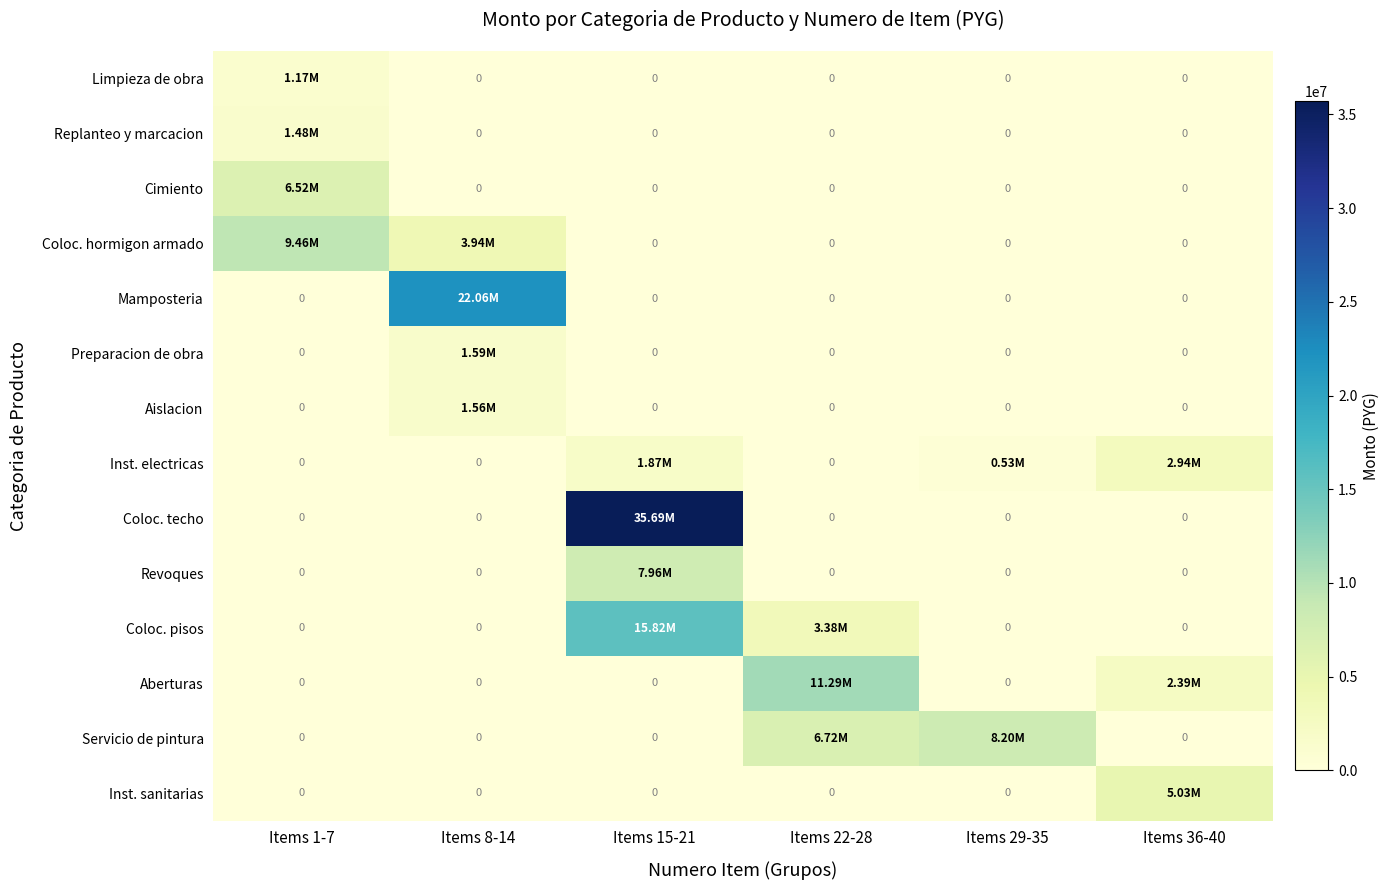

What is the maximum value for Servicio de pintura?

8200130